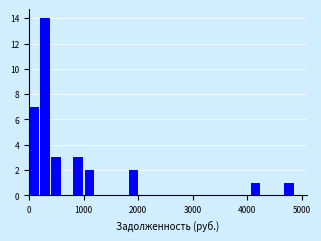

Around what value on the x-axis is the tallest bar? Give the approximate position of its centre, as read against the axis.

300